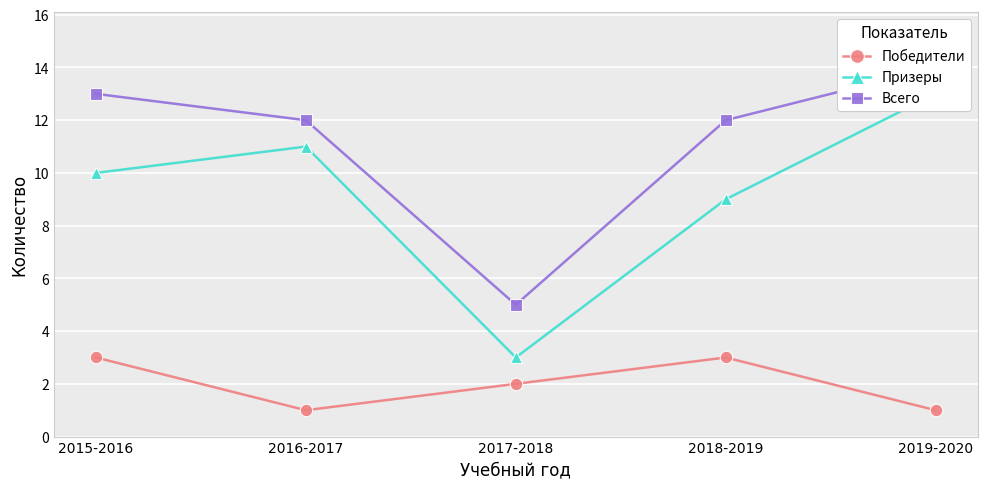

Between 2015-2016 and 2018-2019, which series saw the biggest shift?

Призеры